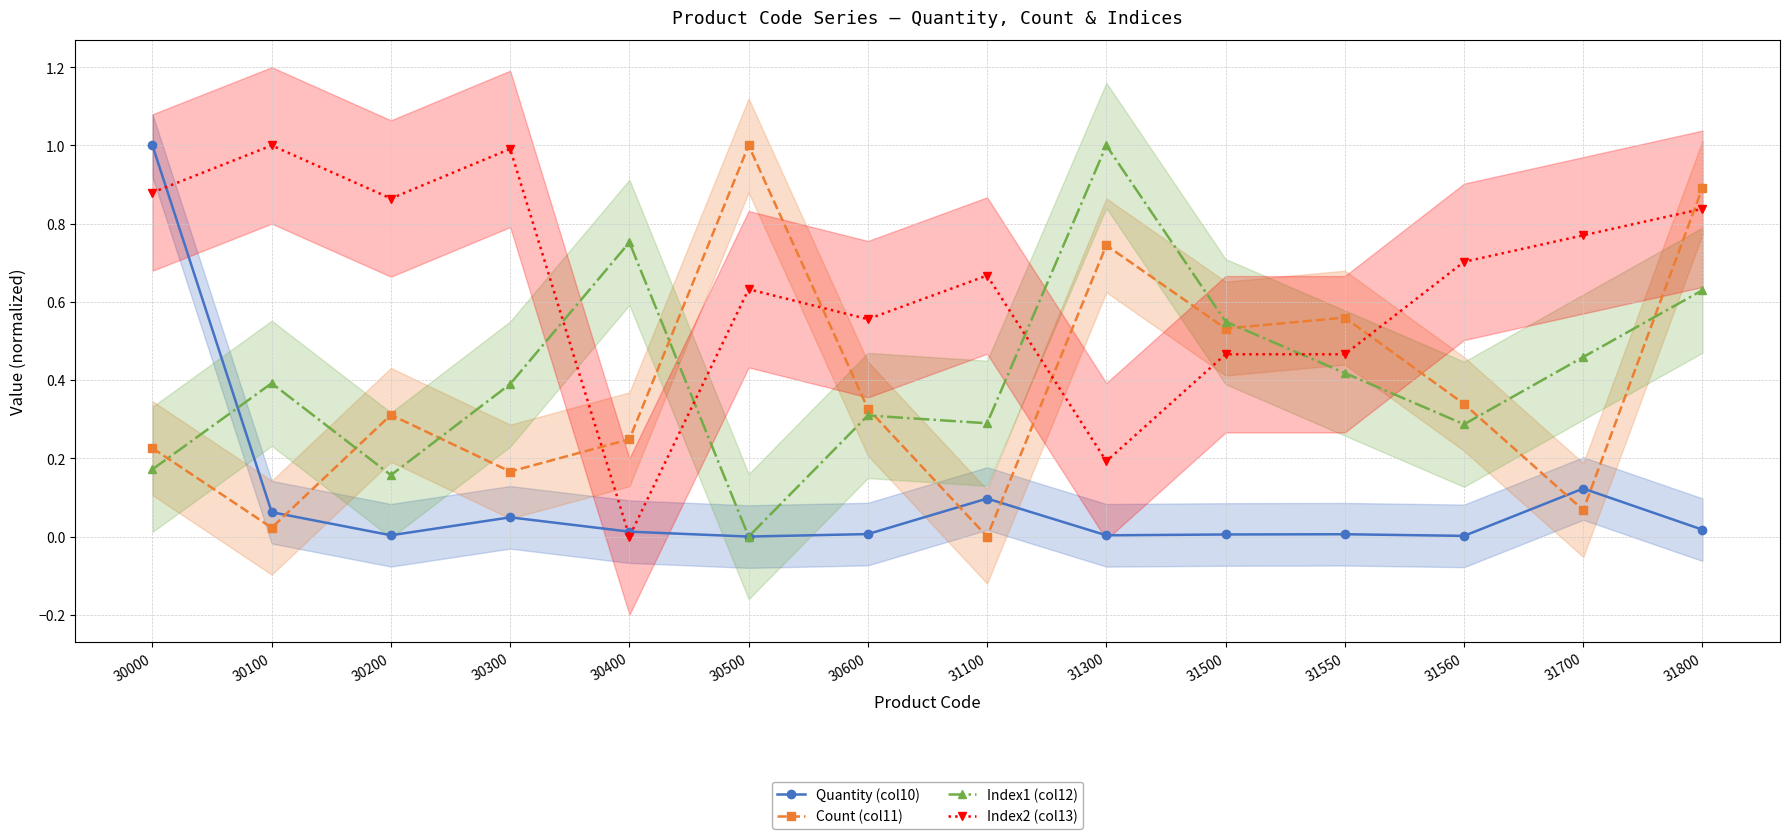

Between which two adjacent categories do Count (col11) and Index1 (col12) first intersect?

30000 and 30100